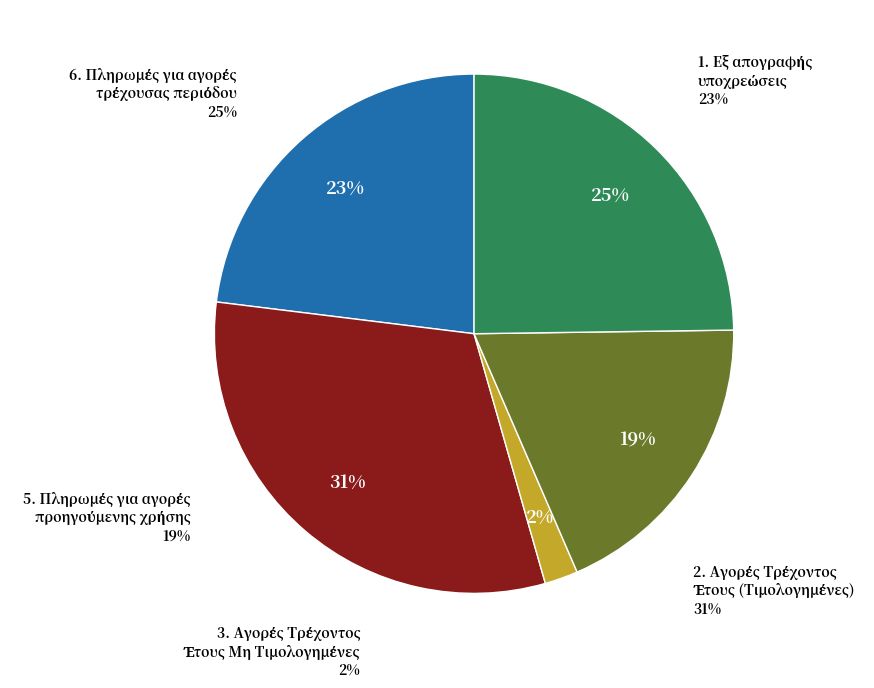

Which category has the biggest portion of the pie?

2. Αγορές Τρέχοντος Έτους (Τιμολογημένες)